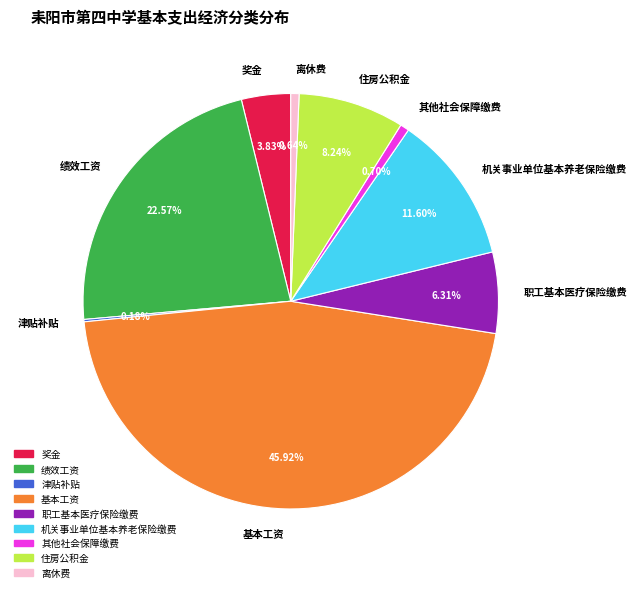

Between 住房公积金 and 职工基本医疗保险缴费, which is larger?

住房公积金